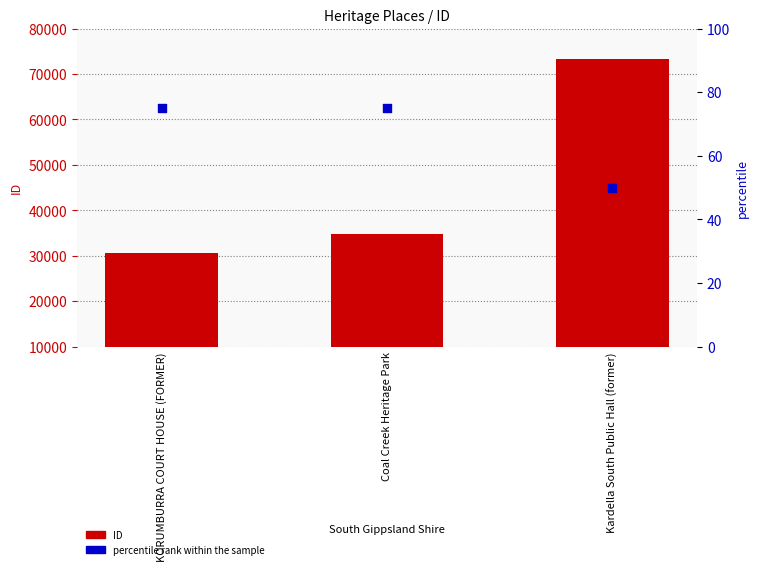

Which series has the widest spread of Y values?

ID